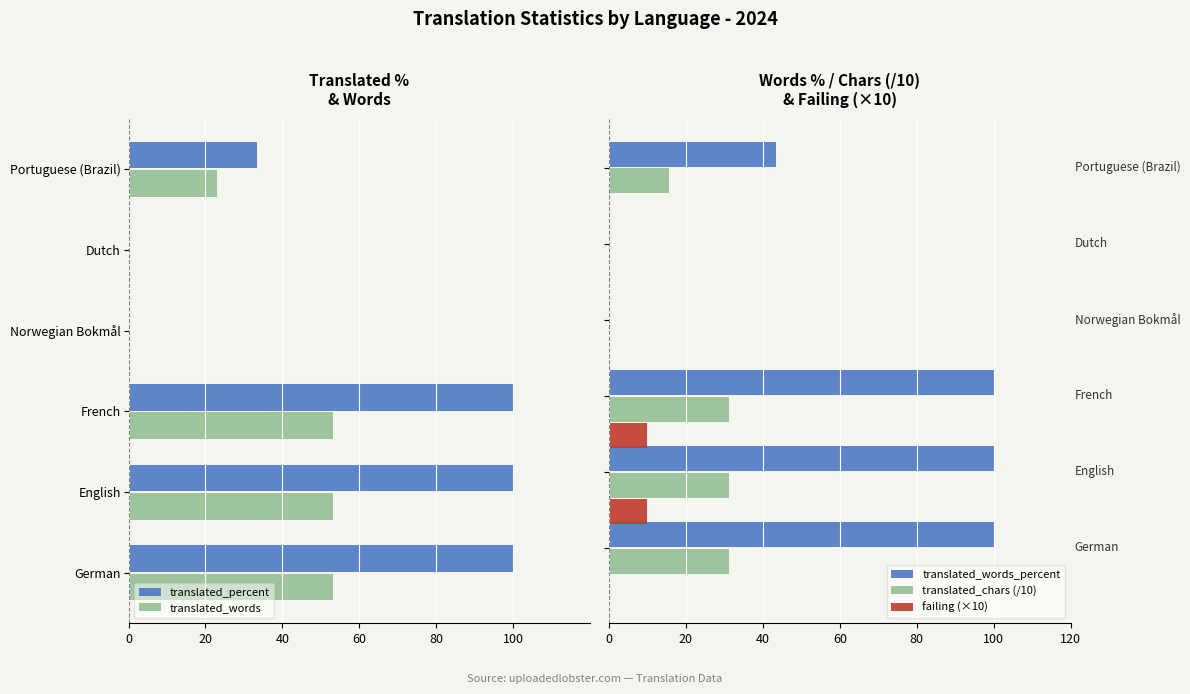

Which series has the largest range (max minus min)?

translated_percent